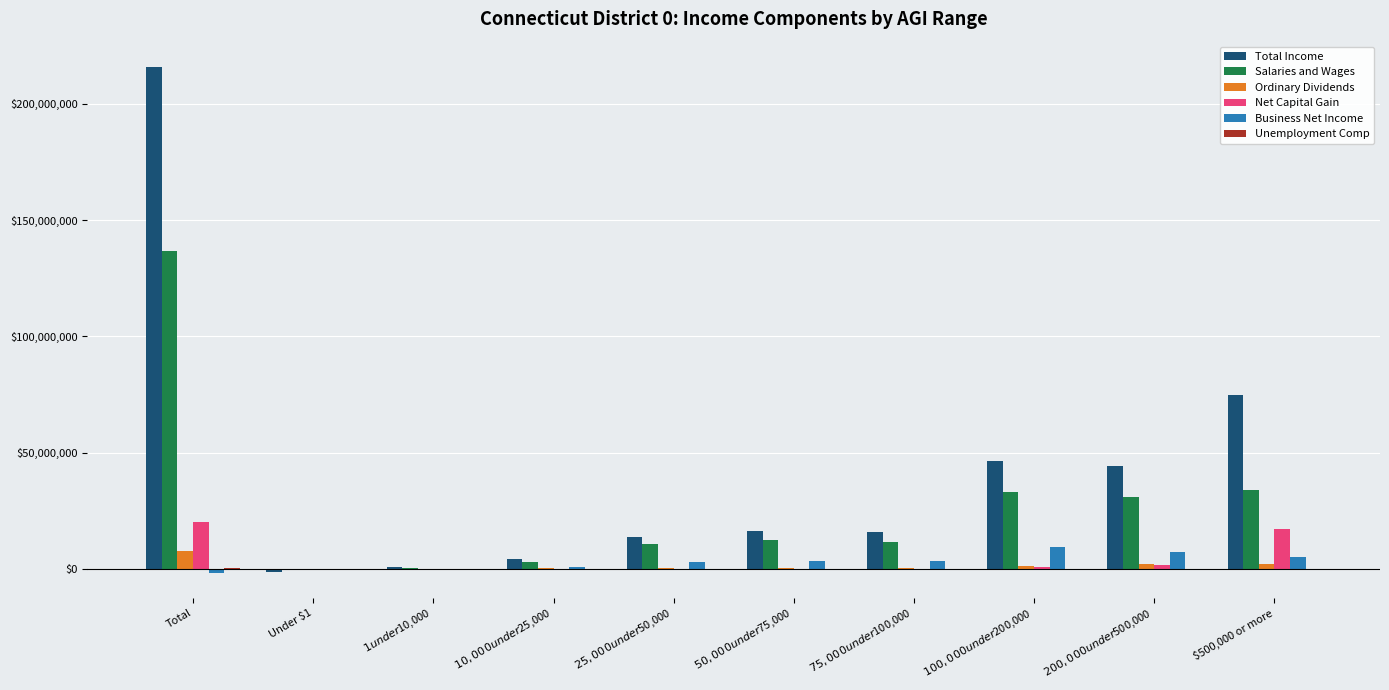

At which label does Ordinary Dividends reach its peak?

Total